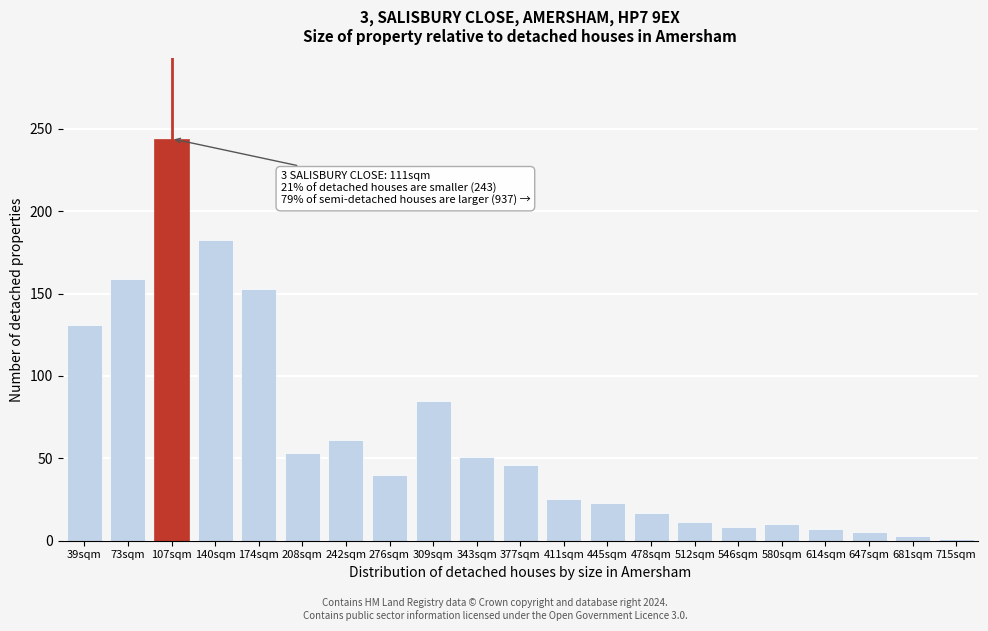

Reading left to right, list all the values displayed in this chart.

131.2	158.9	244.0	182.6	152.5	53.0	61.0	39.7	85.0	51.0	46.0	25.5	23.0	17.0	11.5	8.5	10.0	7.0	5.0	3.0	1.0